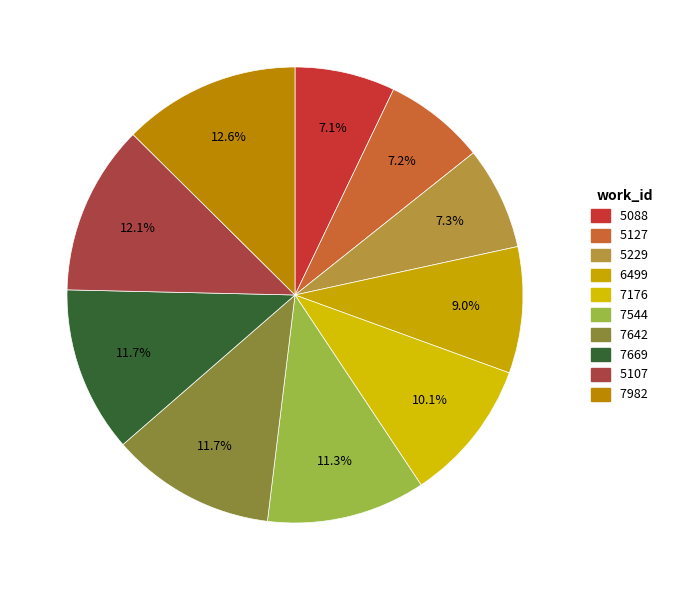

What is the smallest slice in the pie chart?

5088